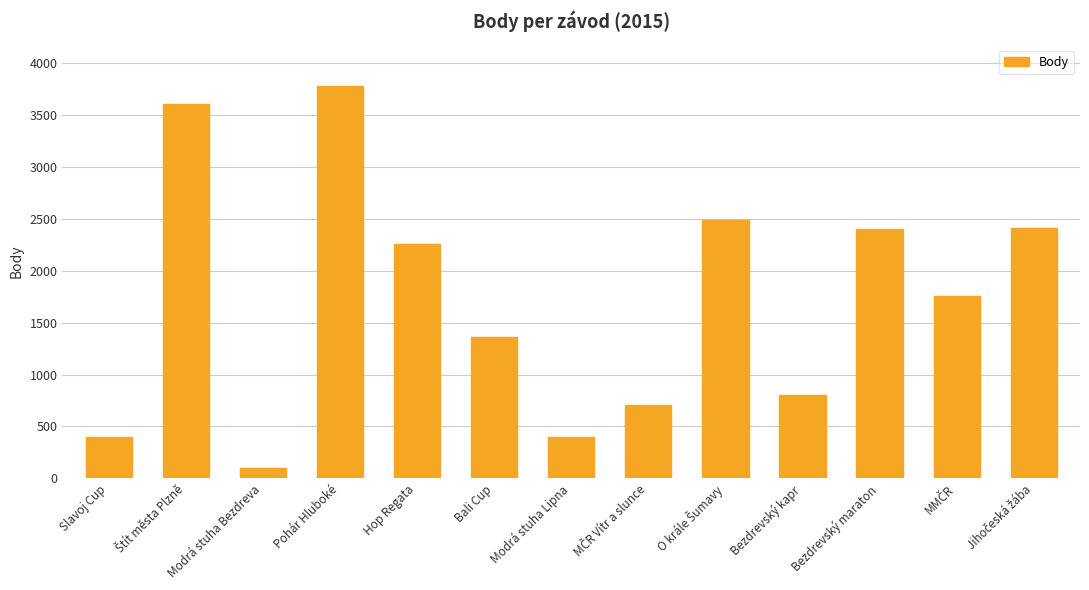

What is the ratio of the value at Pohár Hluboké to the value at Bali Cup?

2.8